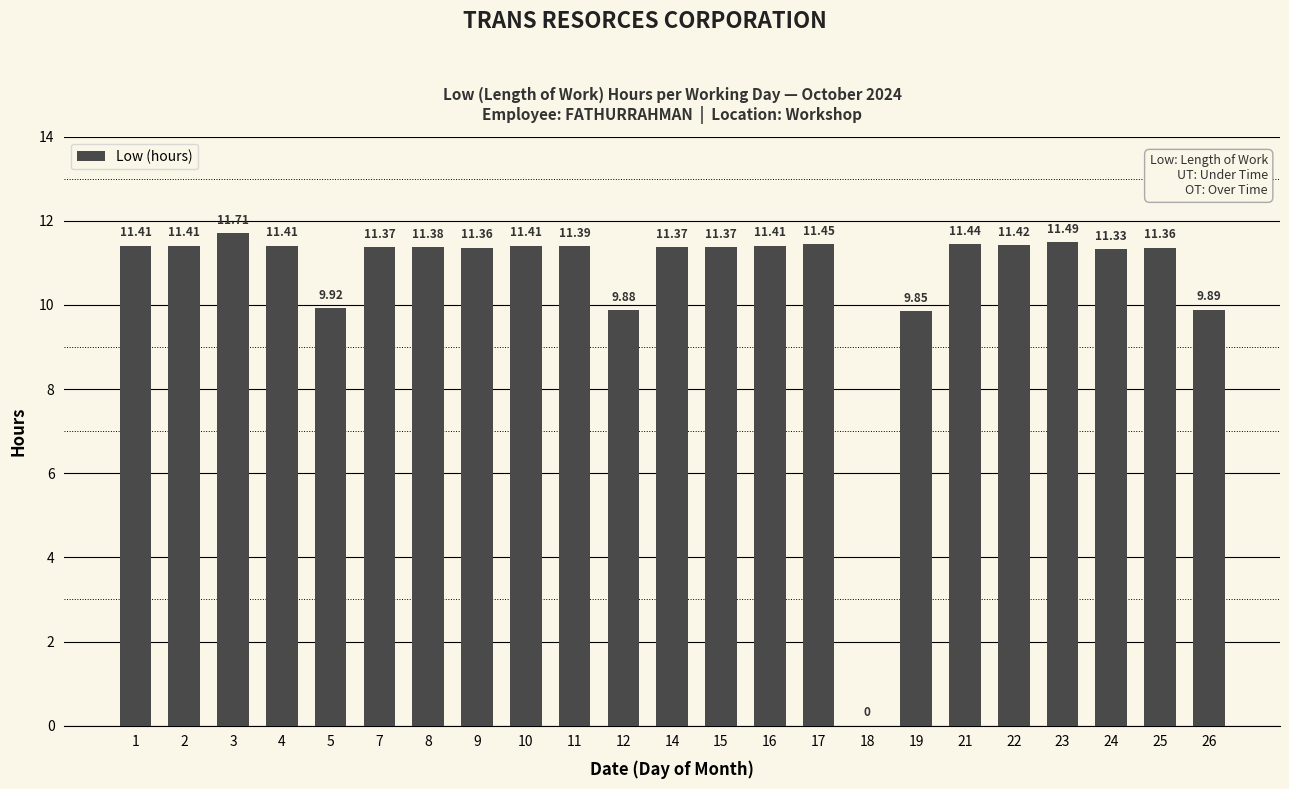

Which has a higher value, 7 or 3?

3